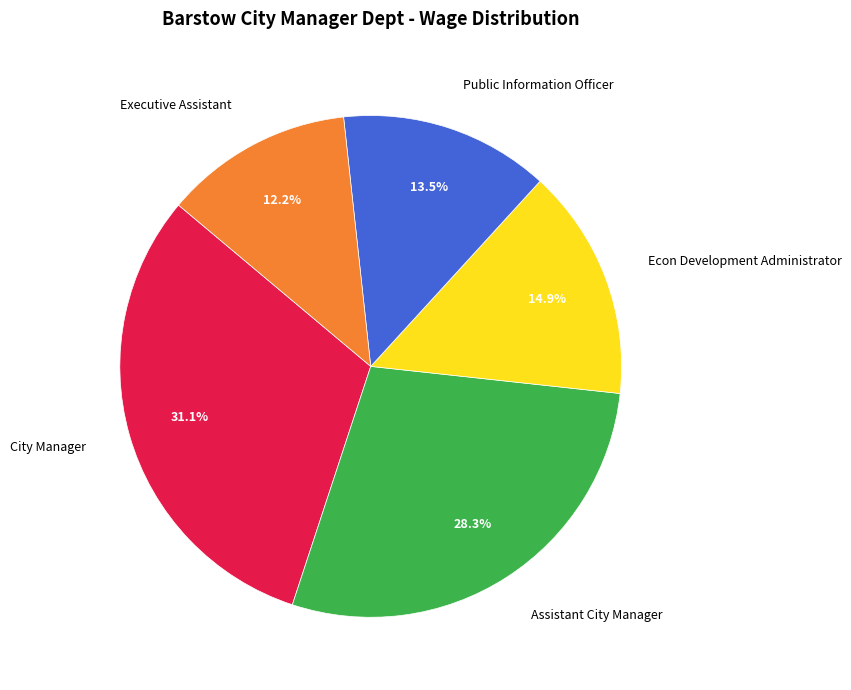

Is there a majority slice in this chart?

No